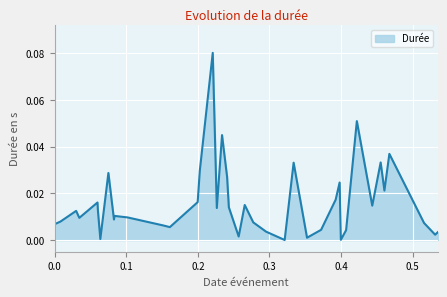

Does the chart display data point markers on the line(s)?

No